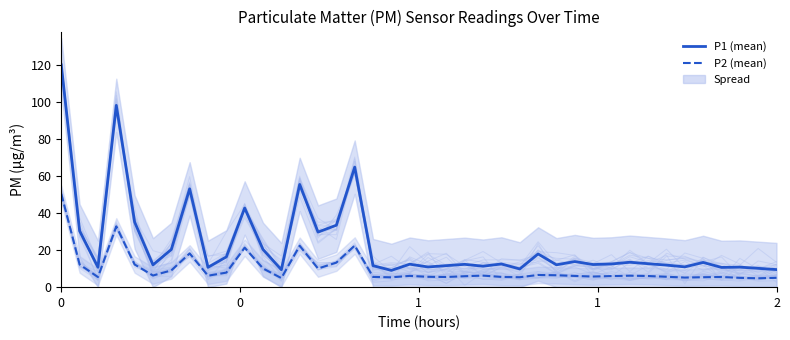

True or false: P2 and P1 cross at least once.

False